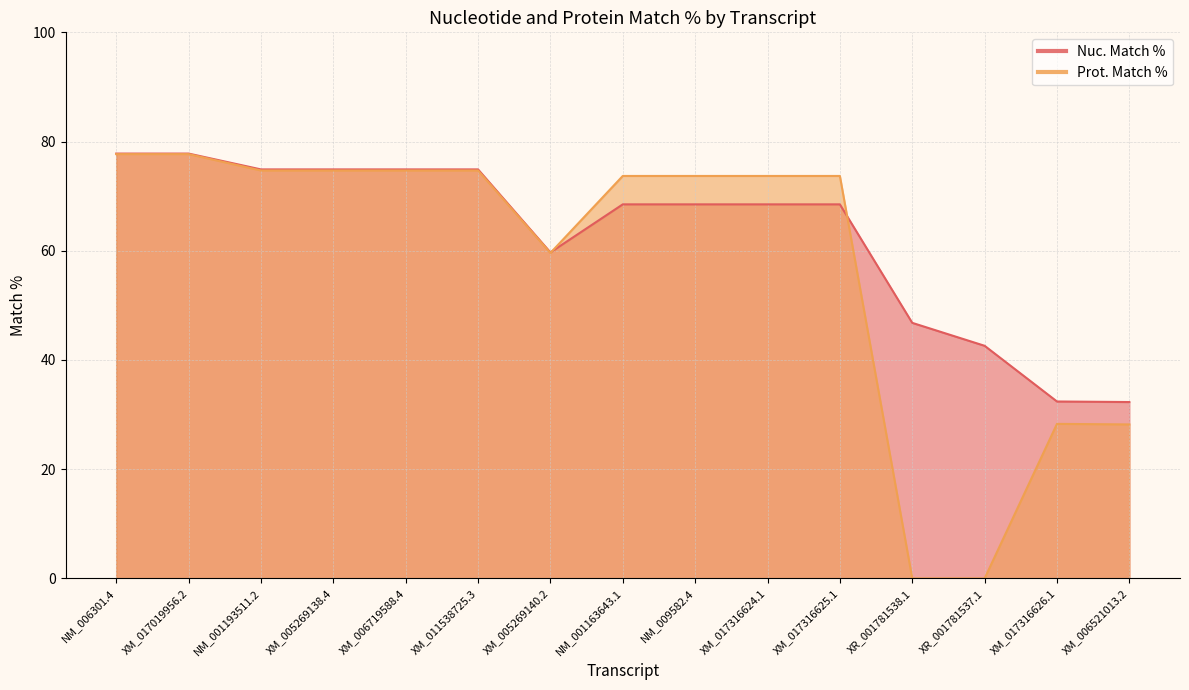

Which series has the widest spread of values?

Prot. Match %